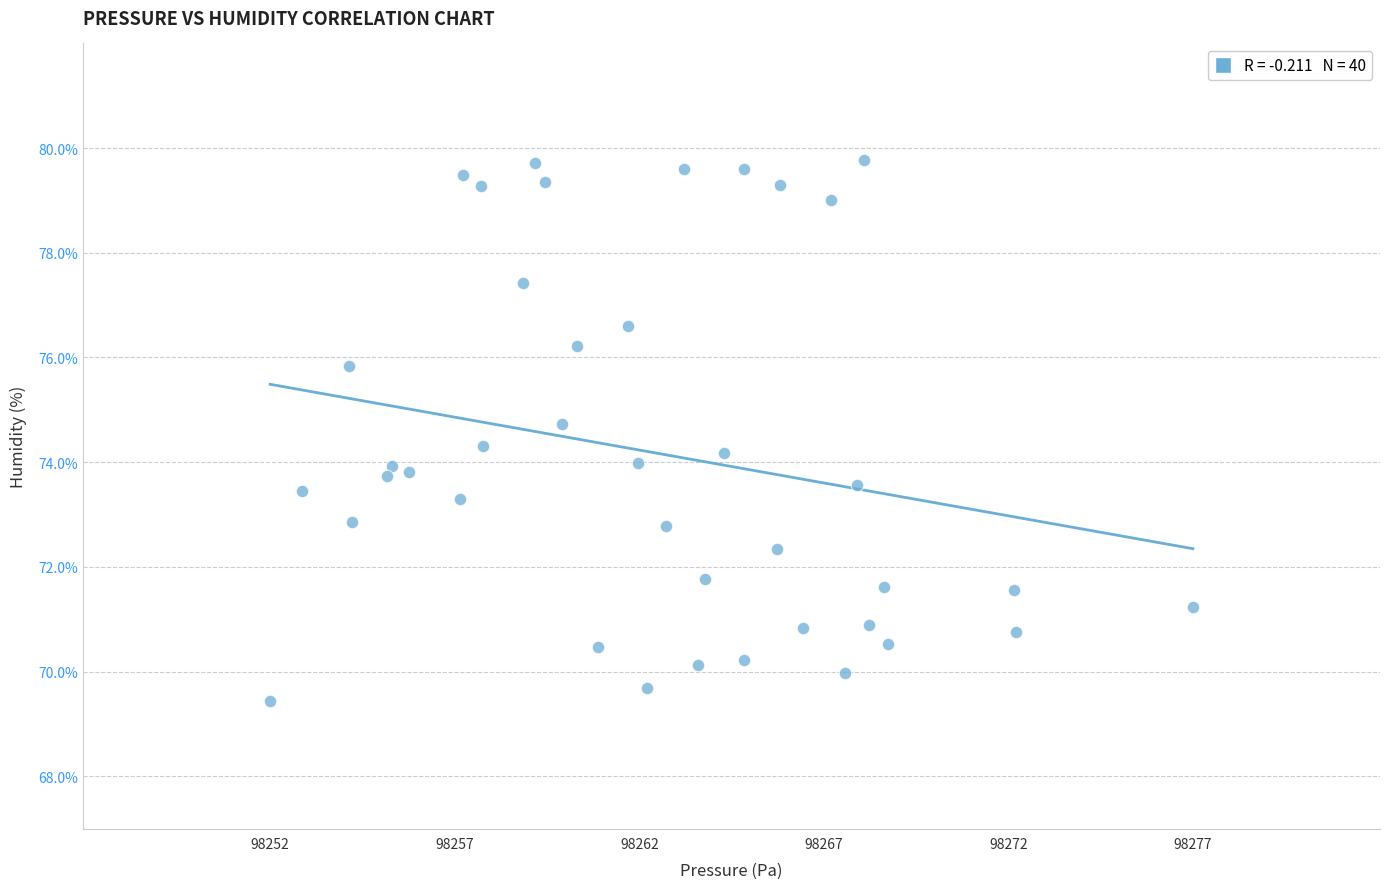

What is the range of Y values (max minus min)?

10.3